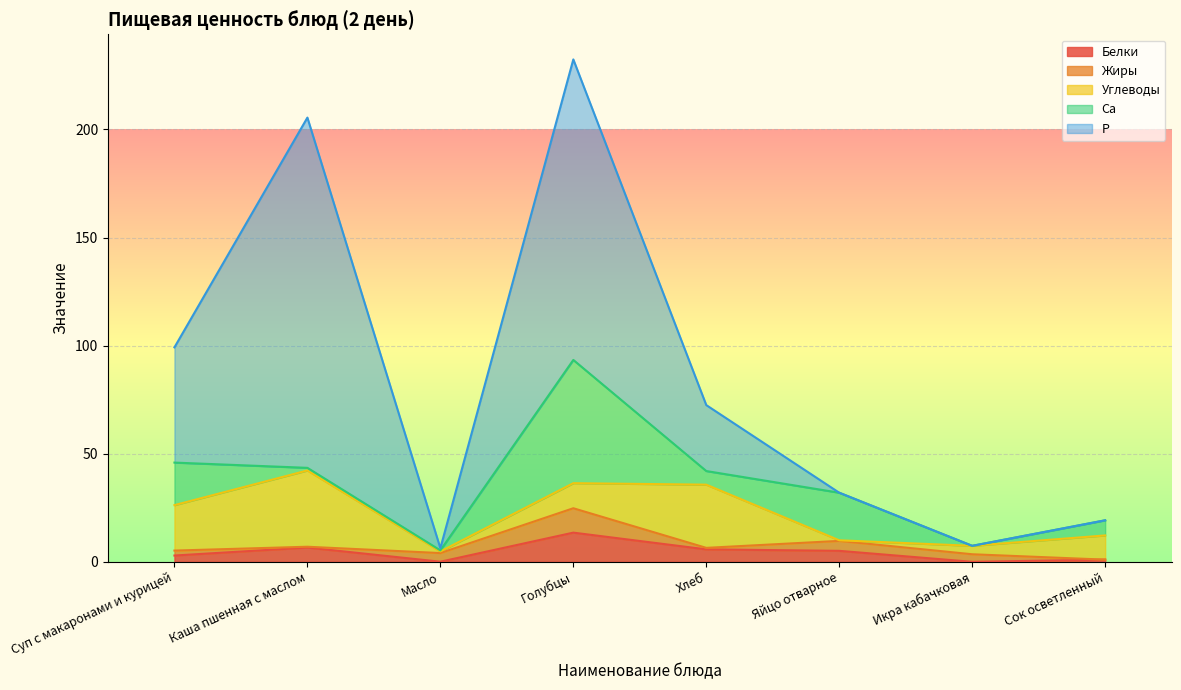

What are all the series names shown in the legend?

Белки, Жиры, Углеводы, Са, Р